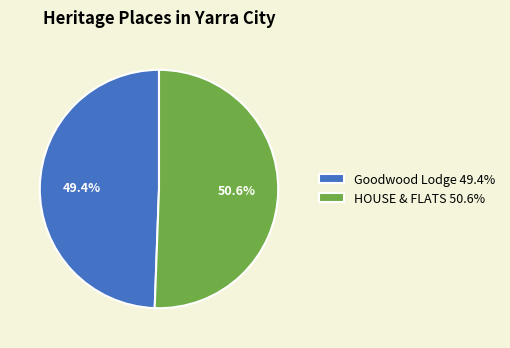

Which has a higher value, HOUSE & FLATS 50.6% or Goodwood Lodge 49.4%?

HOUSE & FLATS 50.6%